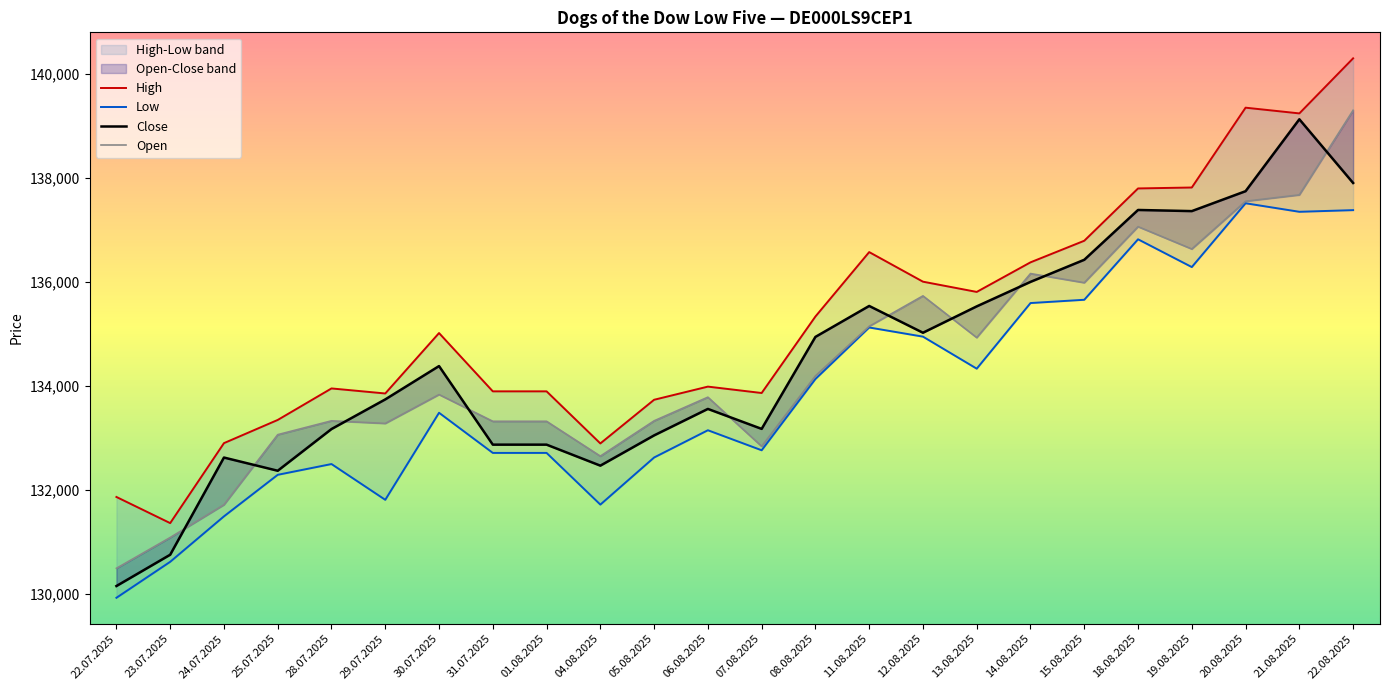

True or false: Low and High cross at least once.

False